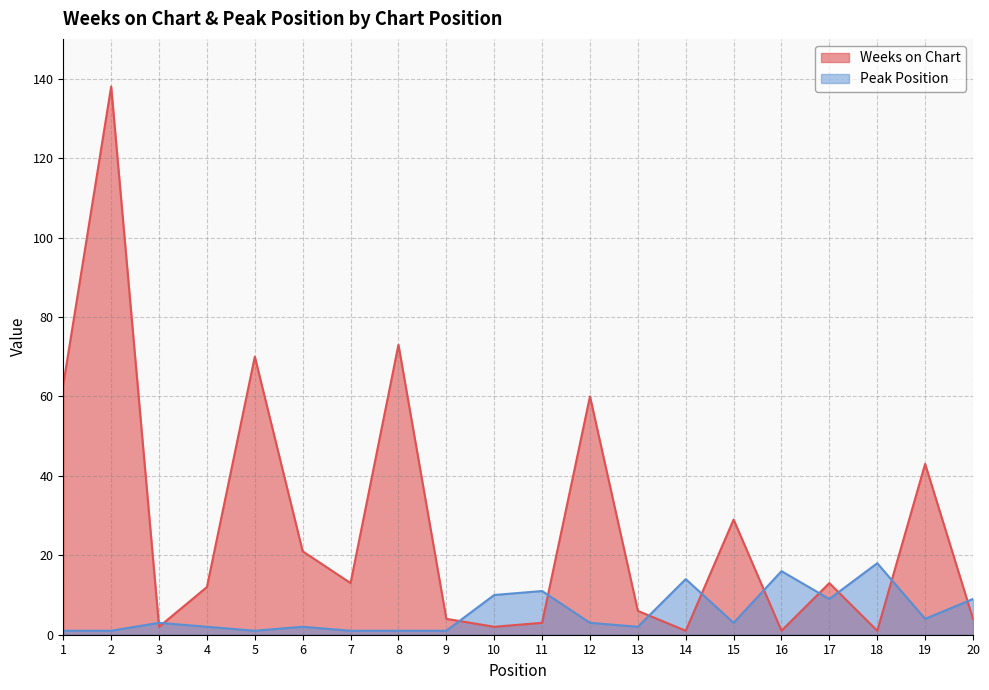

Which series has the largest total across all categories?

Weeks on Chart